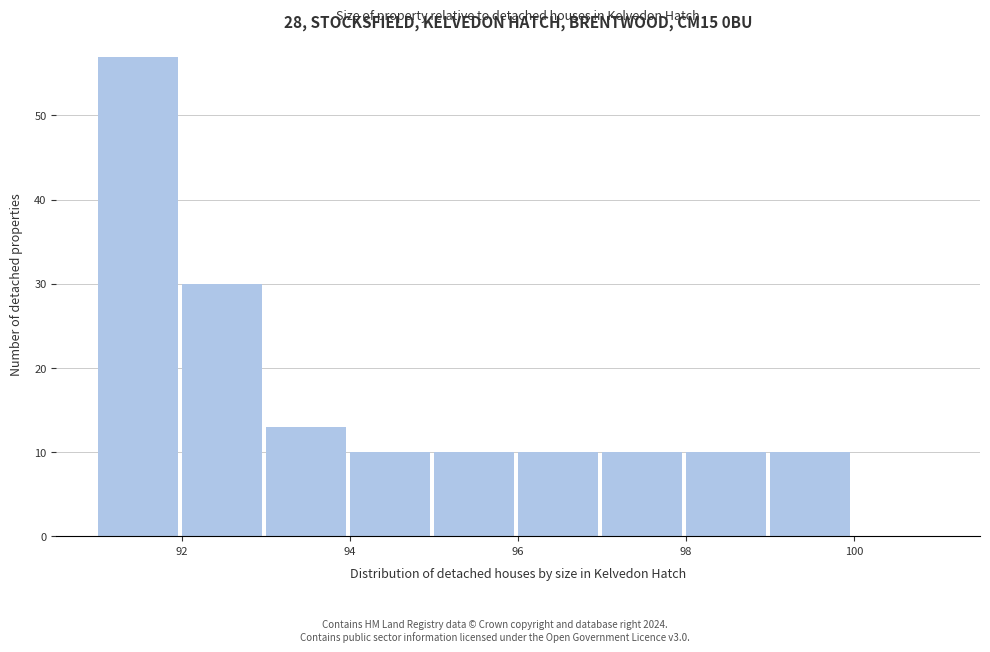

Reading left to right, transcribe this chart: for each bar, give the range it covers on the x-axis and its height. The values are not printed on the chart, so give them approximately, as read against the axis.

91 to 92: 57
92 to 93: 30
93 to 94: 13
94 to 95: 10
95 to 96: 10
96 to 97: 10
97 to 98: 10
98 to 99: 10
99 to 100: 10
100 to 101: 0